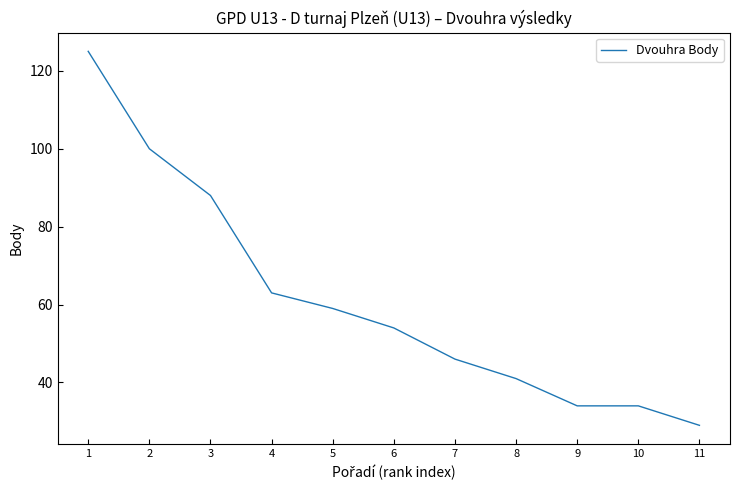

What is the sum of all values?

673